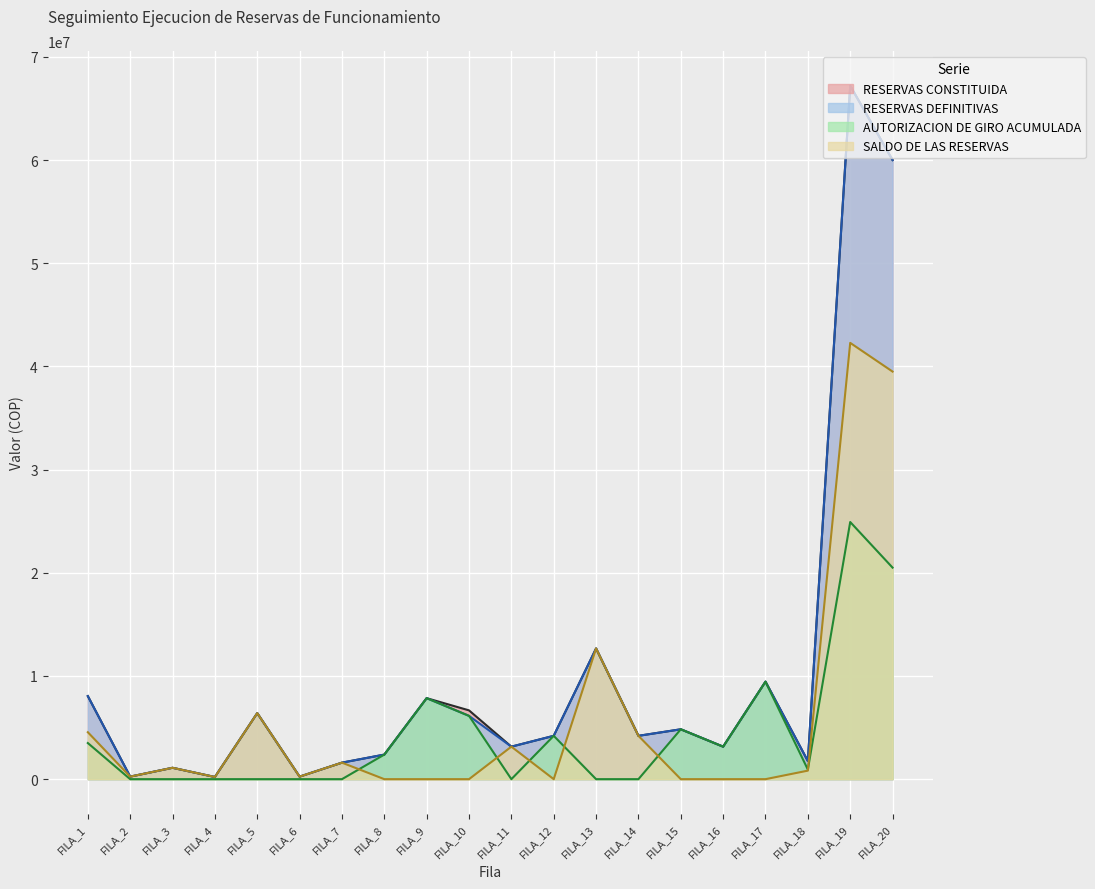

List the labels in order of SALDO DE LAS RESERVAS value, smallest first.

FILA_8, FILA_9, FILA_10, FILA_12, FILA_15, FILA_16, FILA_17, FILA_4, FILA_2, FILA_6, FILA_18, FILA_3, FILA_7, FILA_11, FILA_14, FILA_1, FILA_5, FILA_13, FILA_20, FILA_19